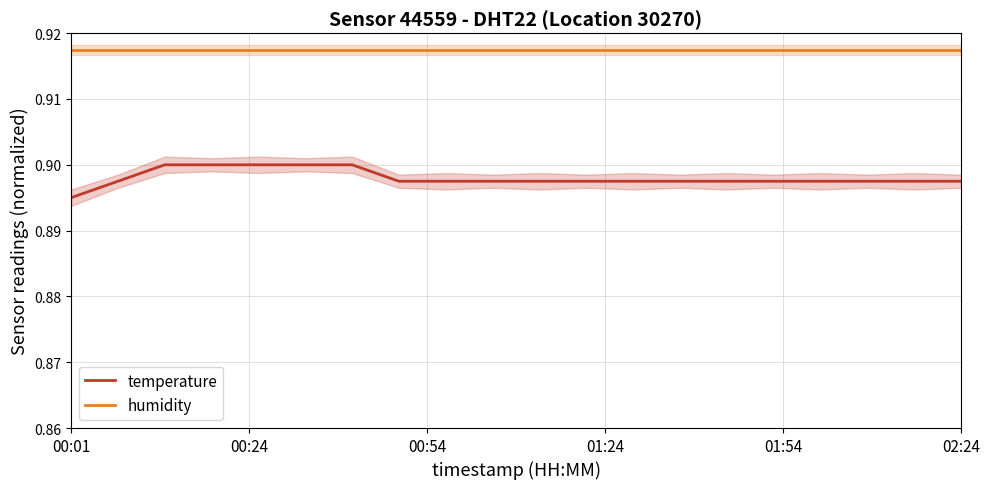

True or false: humidity and temperature cross at least once.

False